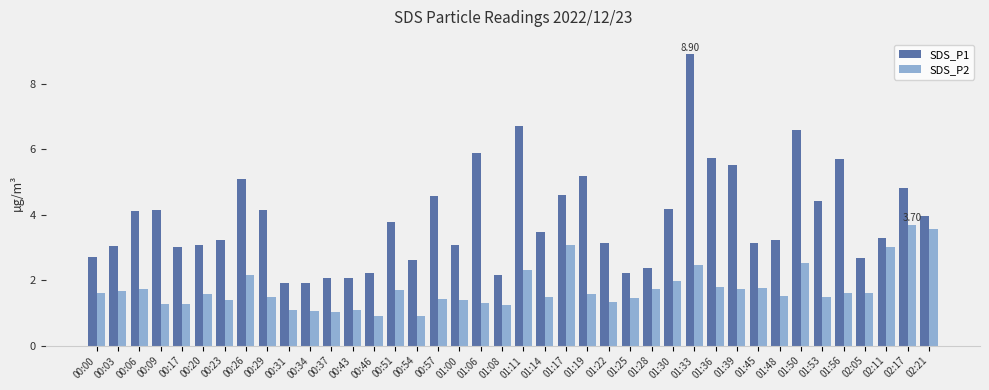

What is the greatest value displayed?

8.9